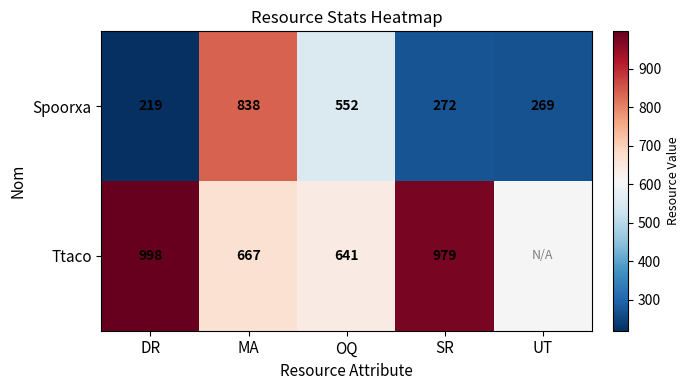

True or false: Ttaco has a value of 1510.2 at SR.

False